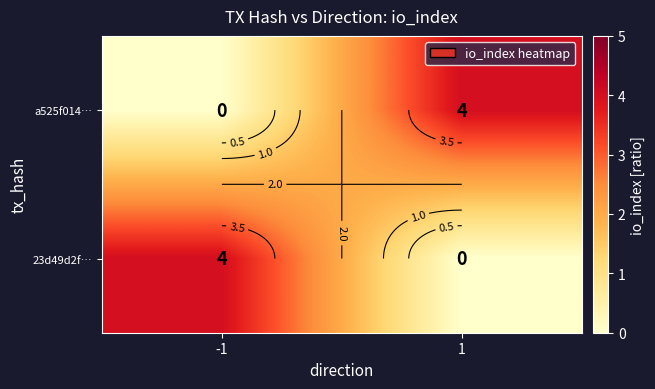

At which label is 23d49d2f… closest to 2?

-1